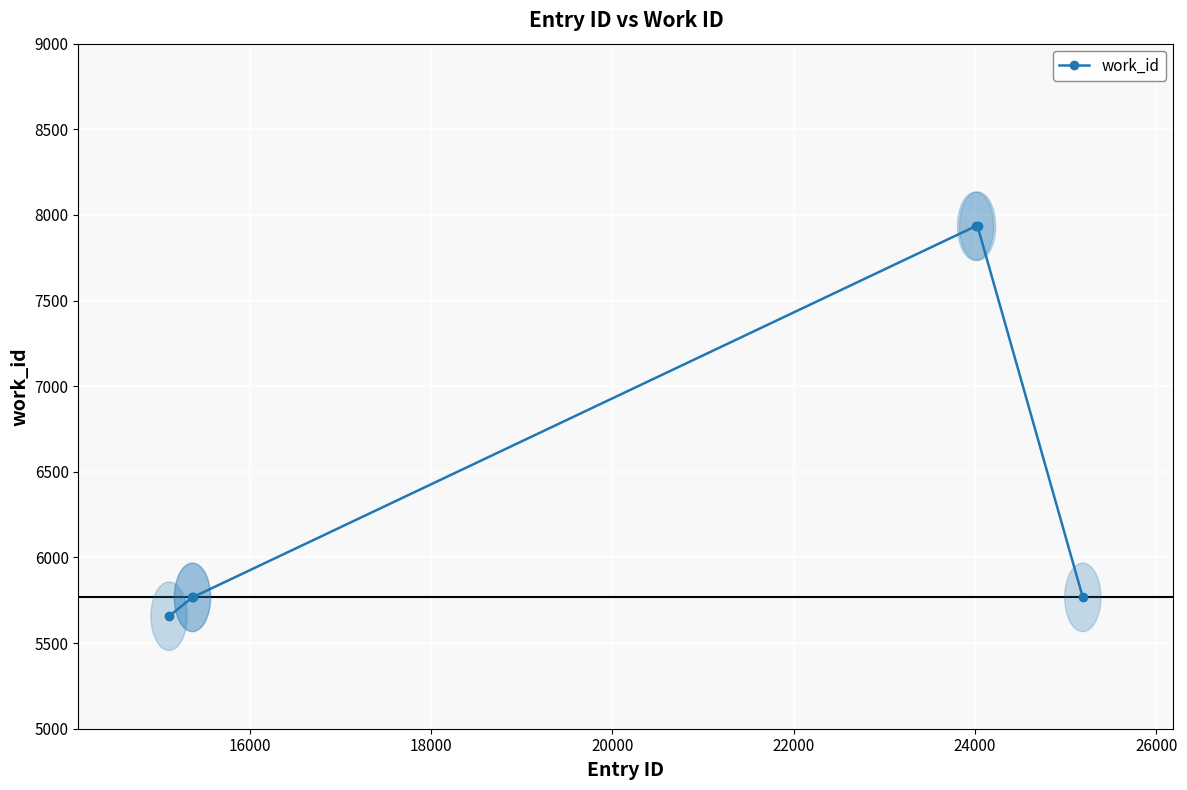

How many distinct data groups are displayed?

1